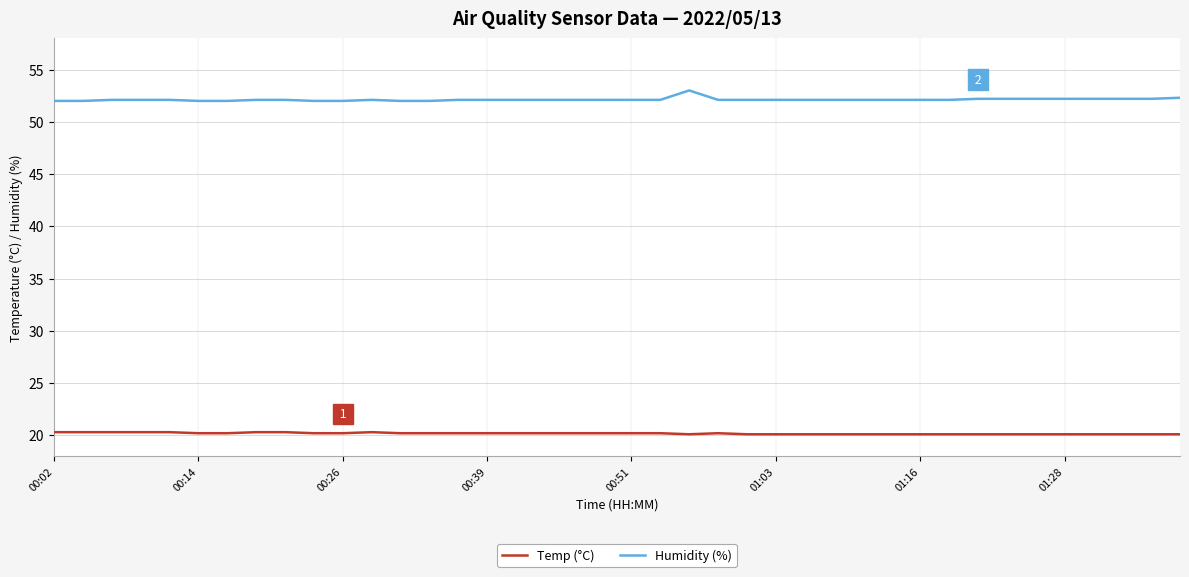

What is the maximum value for Temp (°C)?

20.3